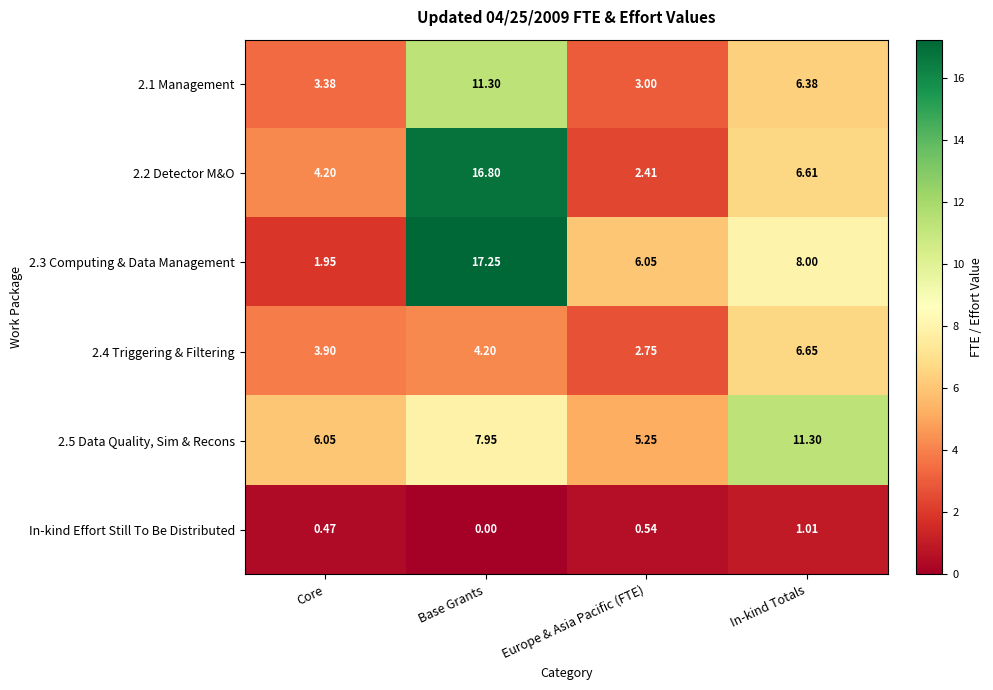

Is the value of In-kind Effort Still To Be Distributed at Core greater than the value of 2.2 Detector M&O at Europe & Asia Pacific (FTE)?

No